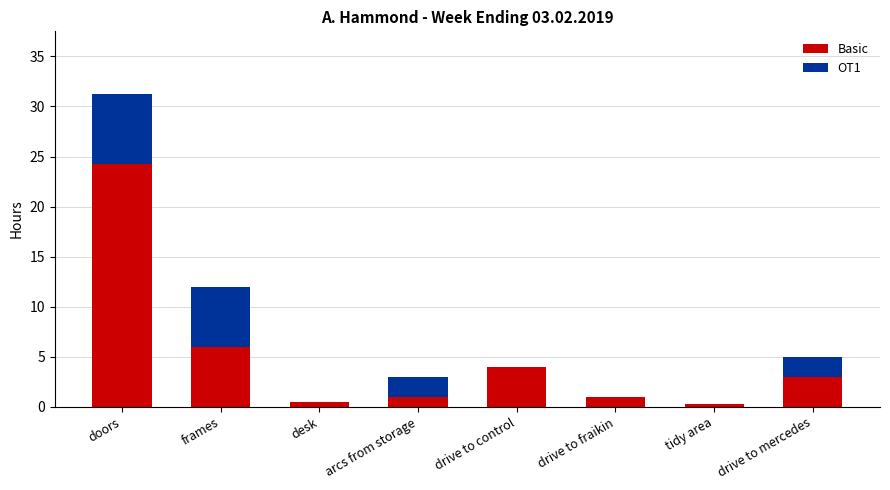

Where is Basic nearest to the value 12?

frames